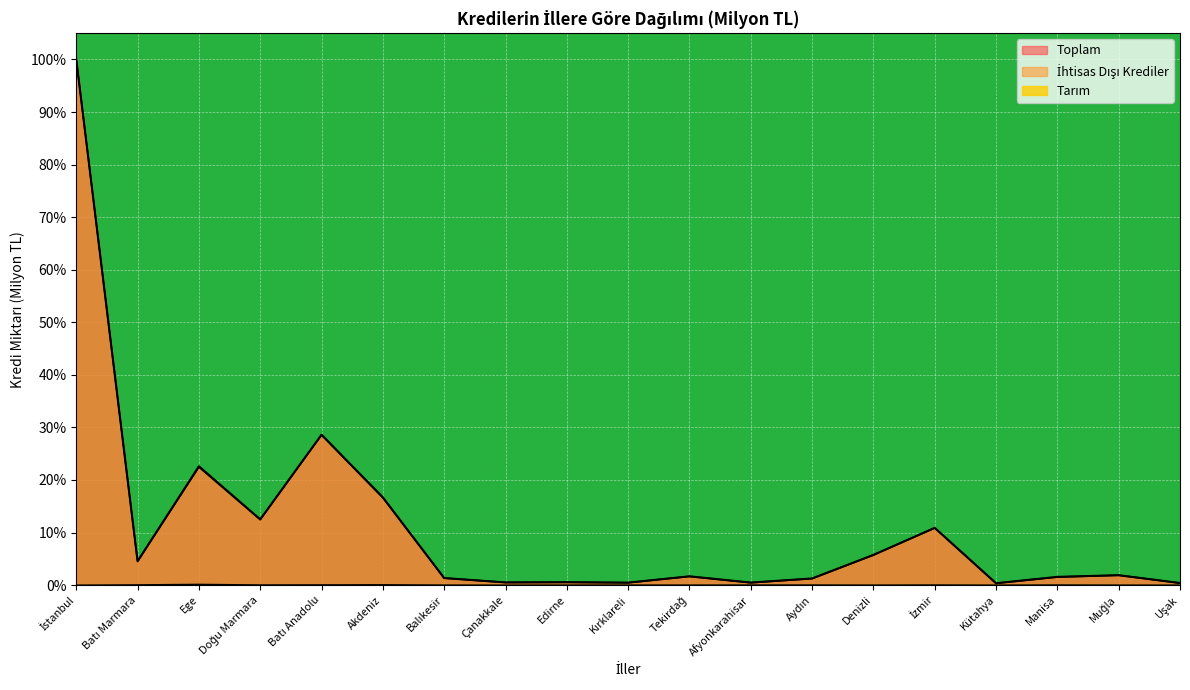

Which has a higher value, Afyonkarahisar or Çanakkale?

Afyonkarahisar